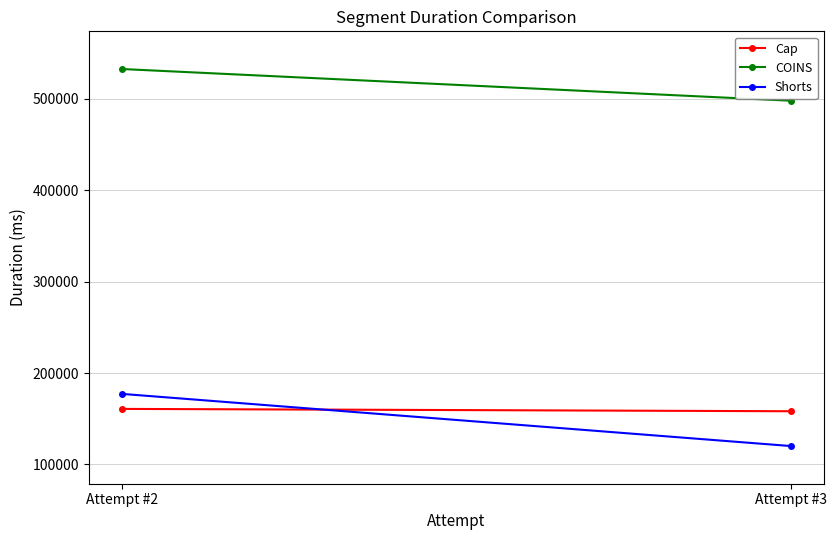

At which label does Cap reach its minimum?

Attempt #3